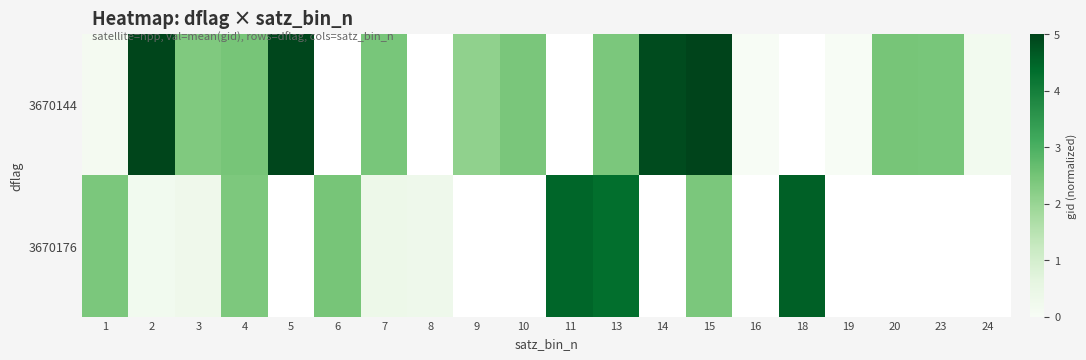

At which label is 3670144 closest to 2?

9